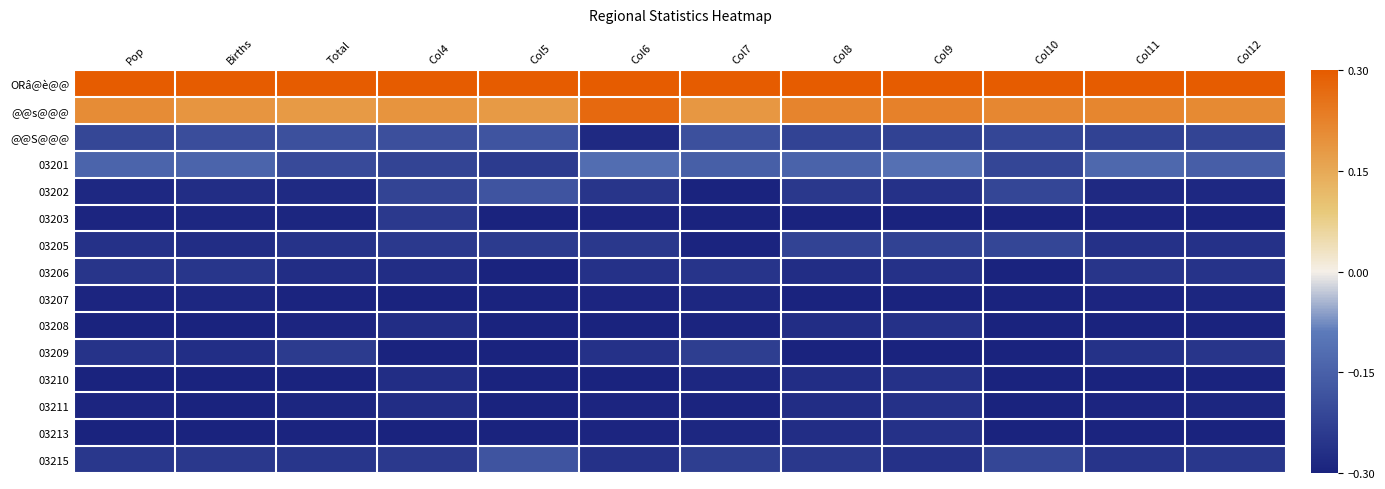

What is the total value across all series at Col9?

-2.8